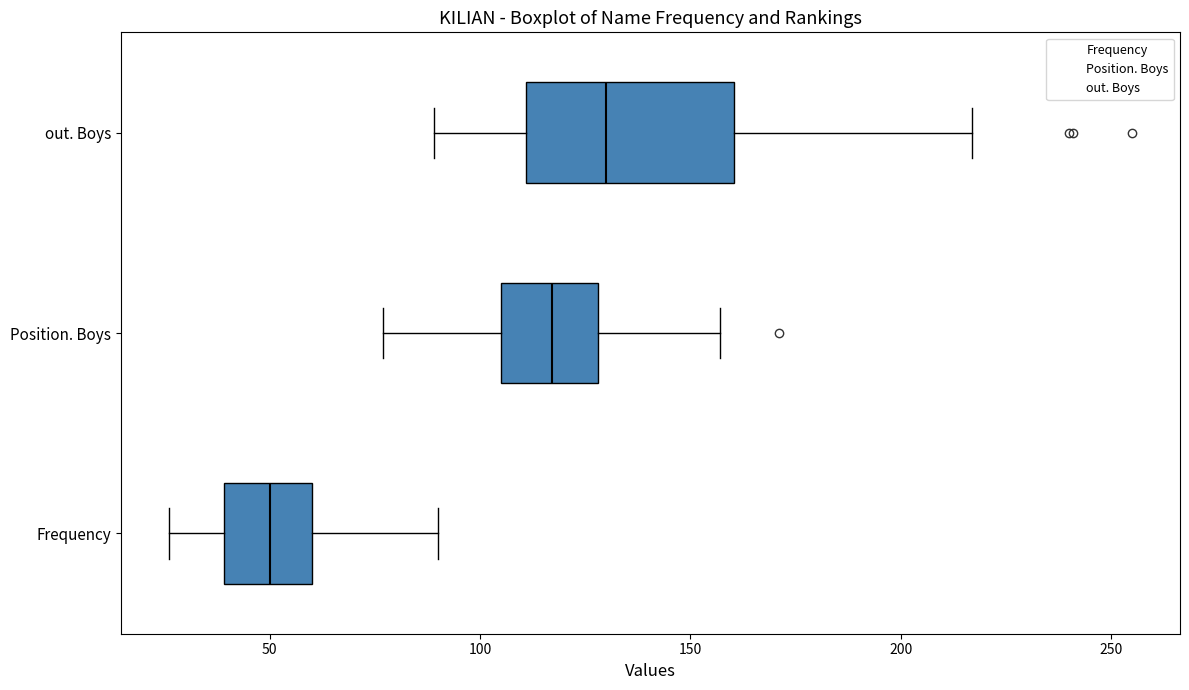

Reading bottom to top, read every box against the x-axis: the position of its median line, the range the box covers, and the ends of its whiskers. The values are not printed on the chart, so give them approximately, as read against the axis.

Frequency: median 50, box 40 to 60, whiskers 25 to 90
Position. Boys: median 115, box 105 to 130, whiskers 75 to 155
out. Boys: median 130, box 110 to 160, whiskers 90 to 215